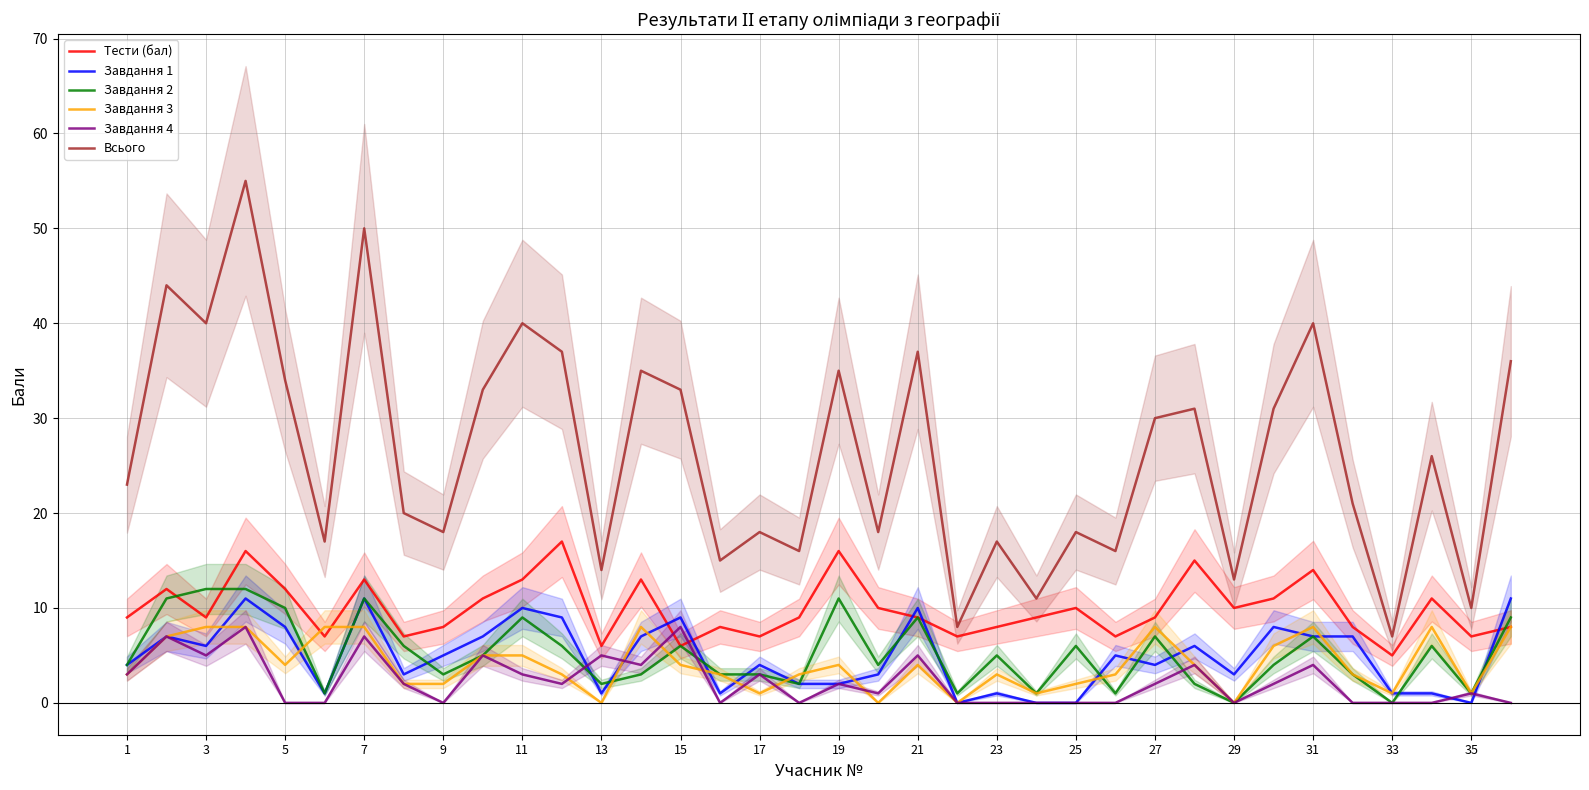

True or false: Завдання 3 and Всього intersect in this chart.

False